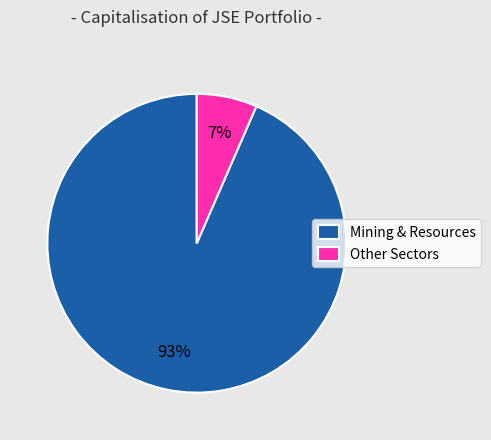

Which has a higher value, Mining & Resources or Other Sectors?

Mining & Resources